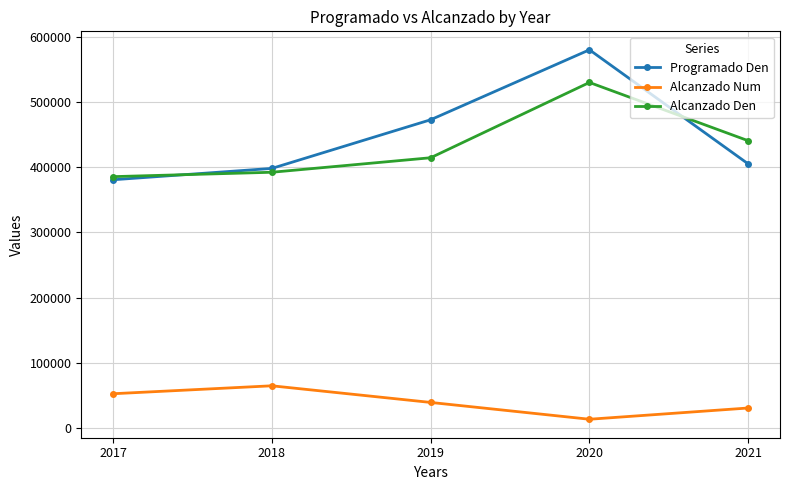

At which category does the chart reach its minimum across all series?

2020